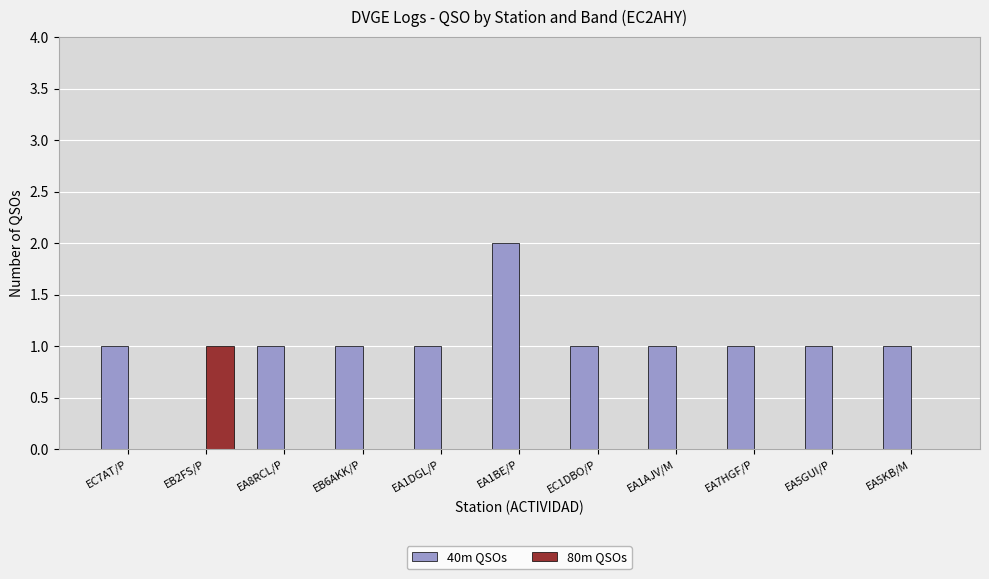

Which label corresponds to the largest value in the chart?

EA1BE/P